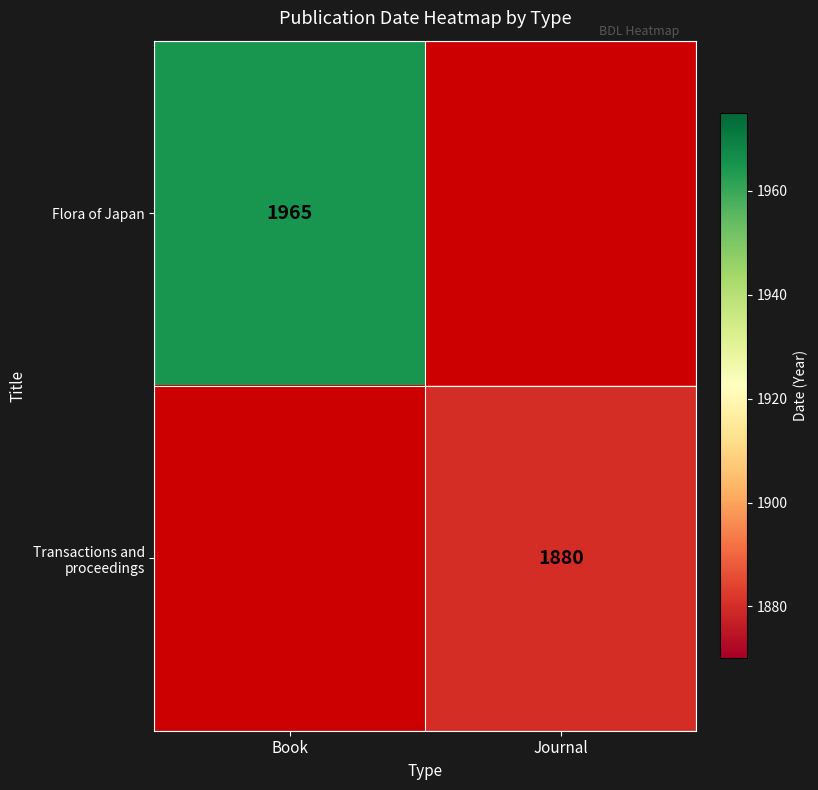

Is it true that Flora of Japan equals 2772 at Book?

False